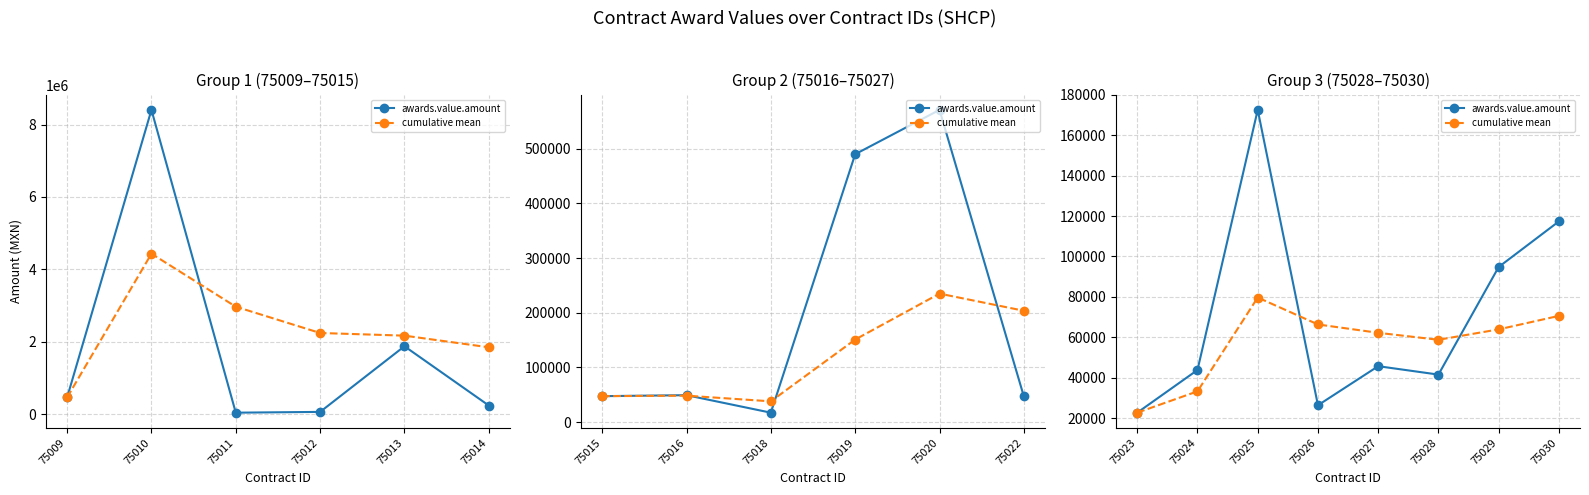

What is the difference between the maximum and minimum values in the cumulative mean series?

57008.3